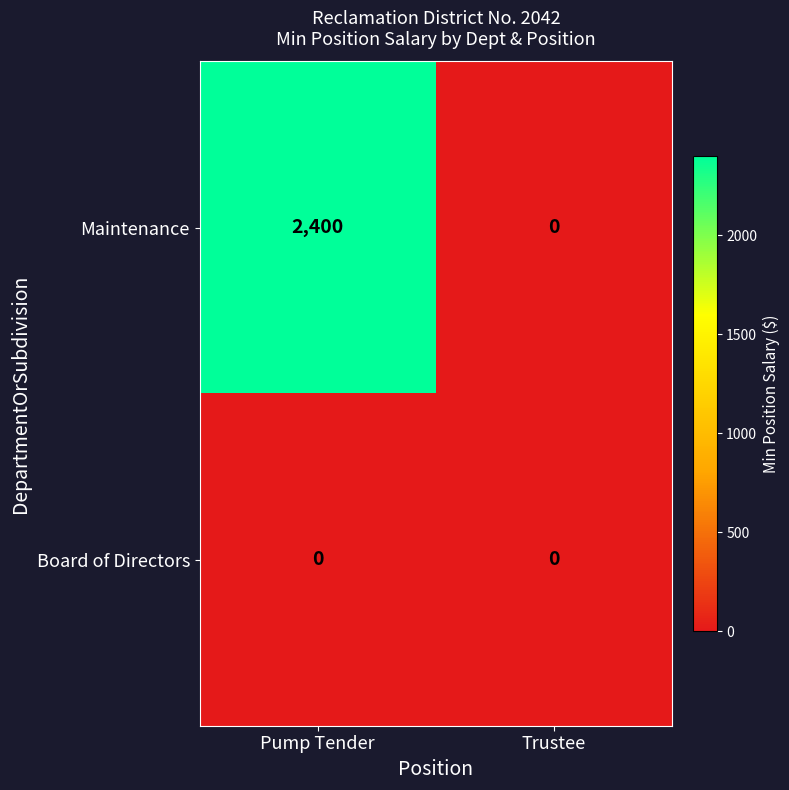

At how many categories does at least one series exceed 1145?

1